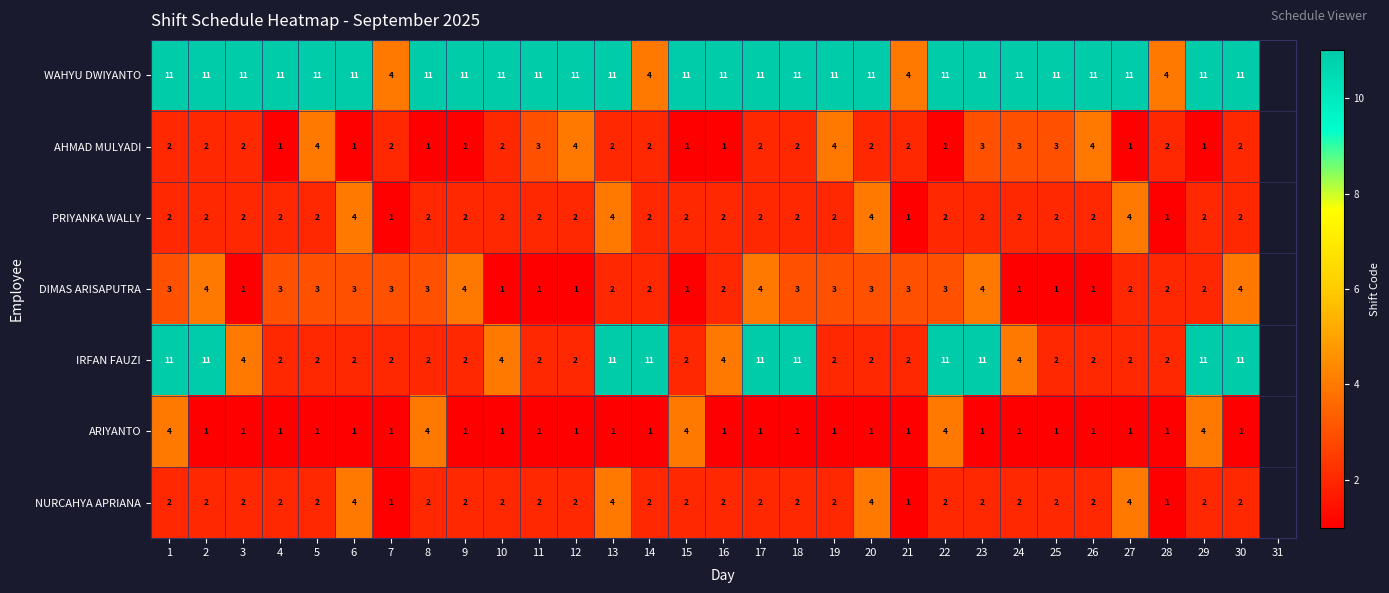

Which category has the highest value across all series?

1